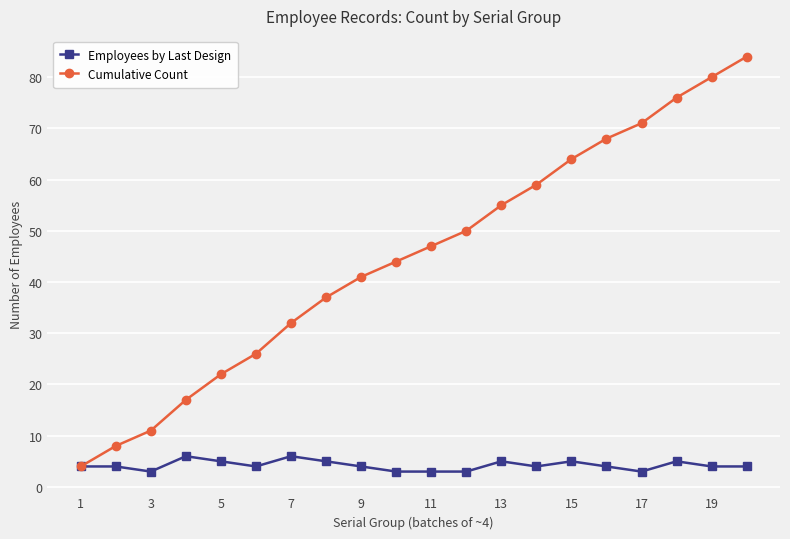

True or false: Cumulative Count has more than 1 points higher than both neighbors.

False